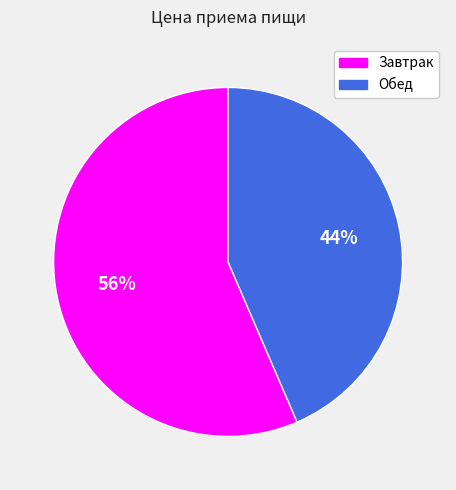

Is there any slice that represents more than half of the pie?

Yes